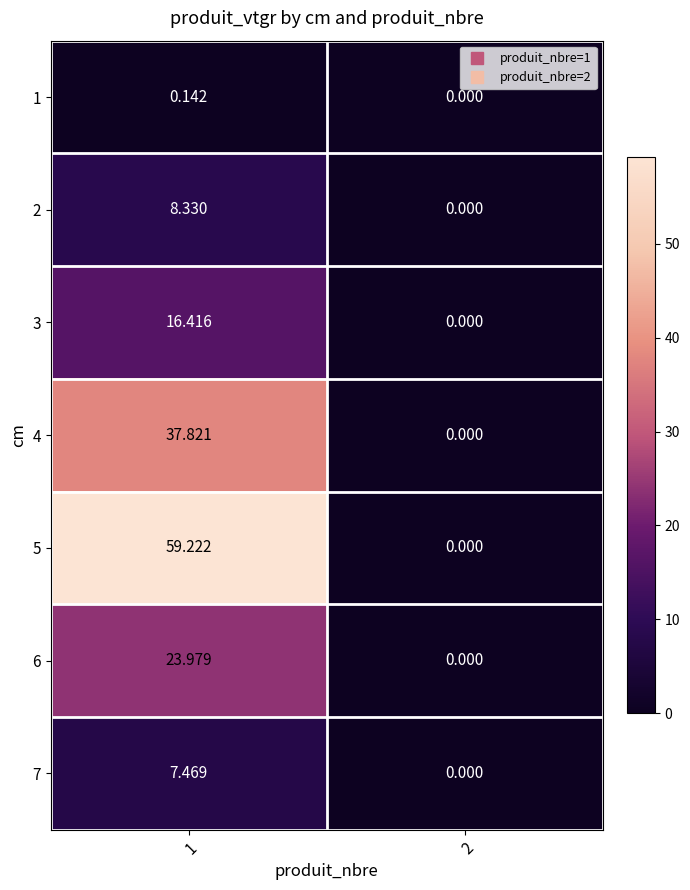

Which series has the largest range (max minus min)?

5